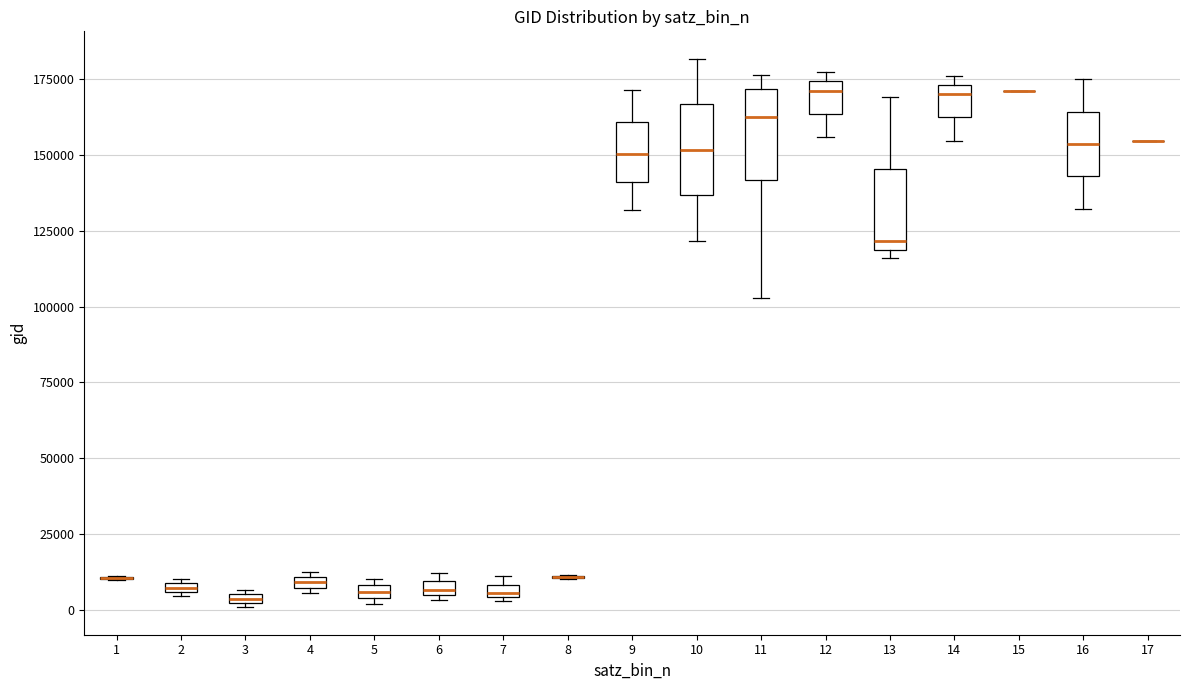

Where is the lower edge of the box at x = 2 on the y-axis? The values are not printed on the chart, so give them approximately, as read against the axis.

5000